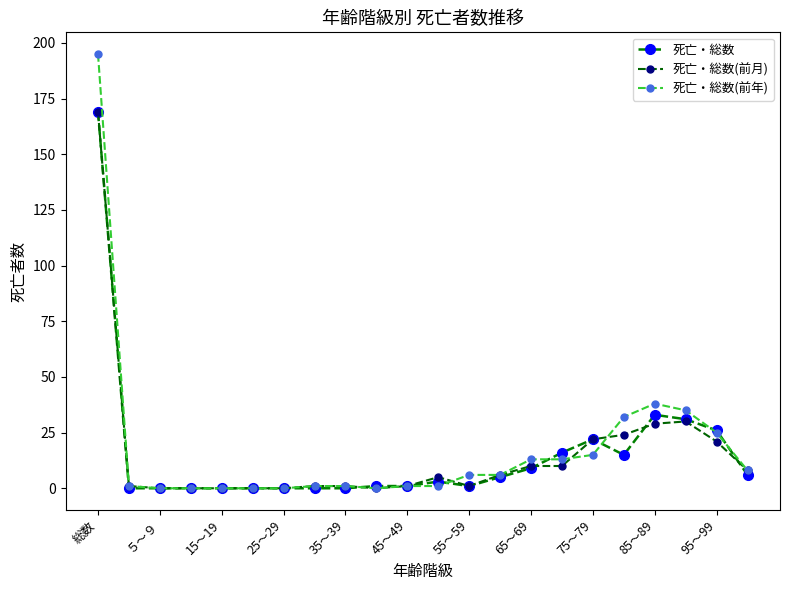

What is the average value of the 死亡・総数(前月) series?

15